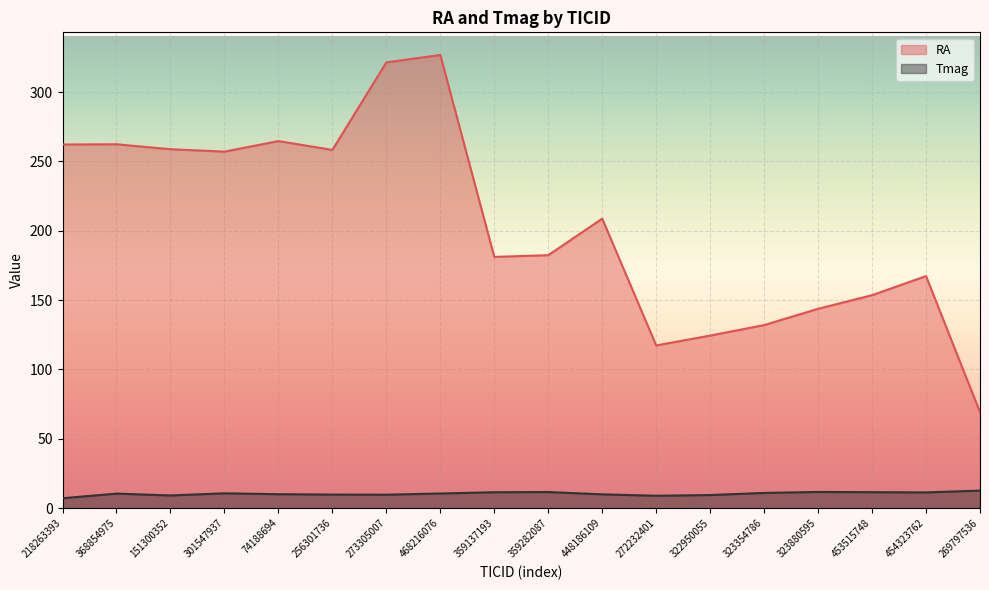

Rank the series by their maximum value, from highest to lowest.

RA, Tmag